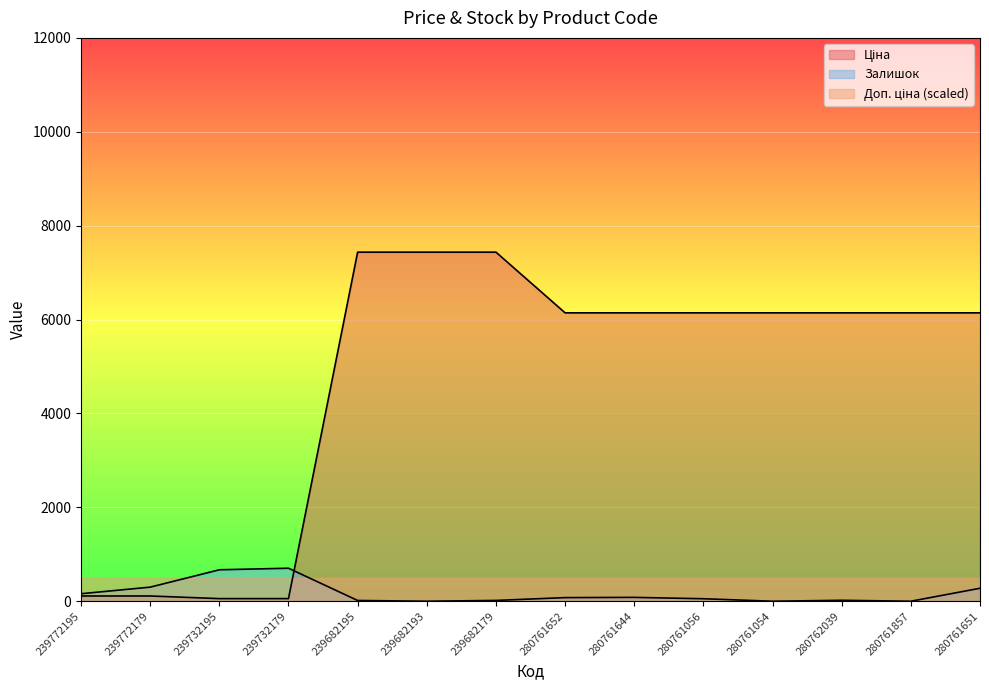

Which series has the widest spread of values?

Ціна